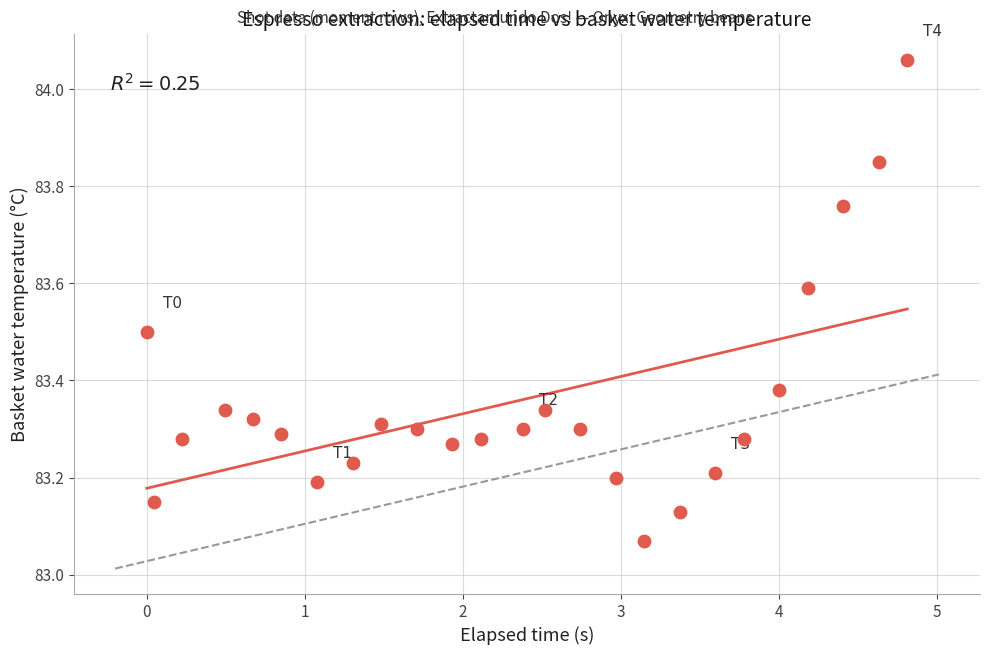

Count the number of points in this scatter plot.

25